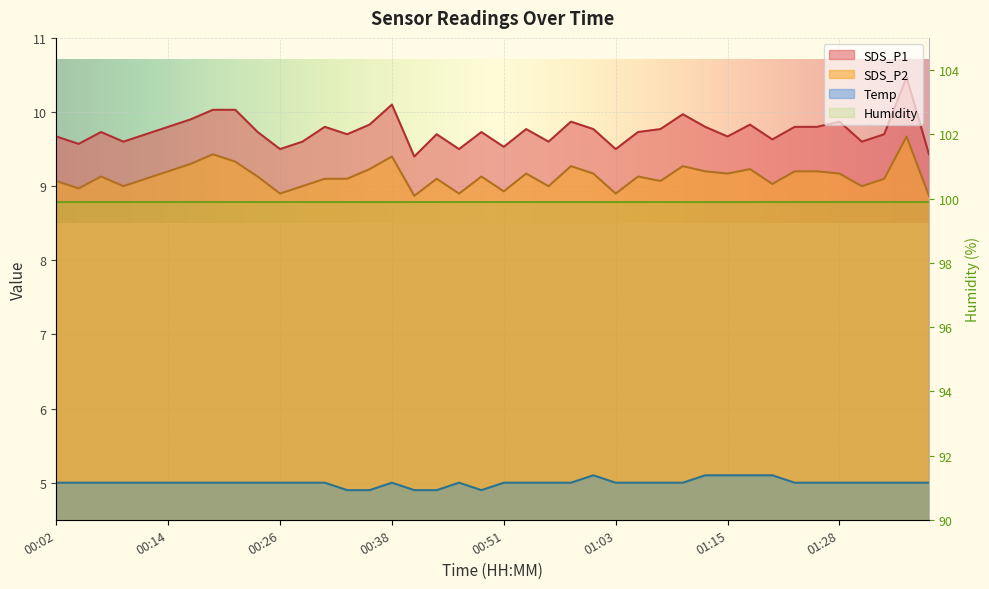

True or false: SDS_P1 and Temp cross at least once.

False